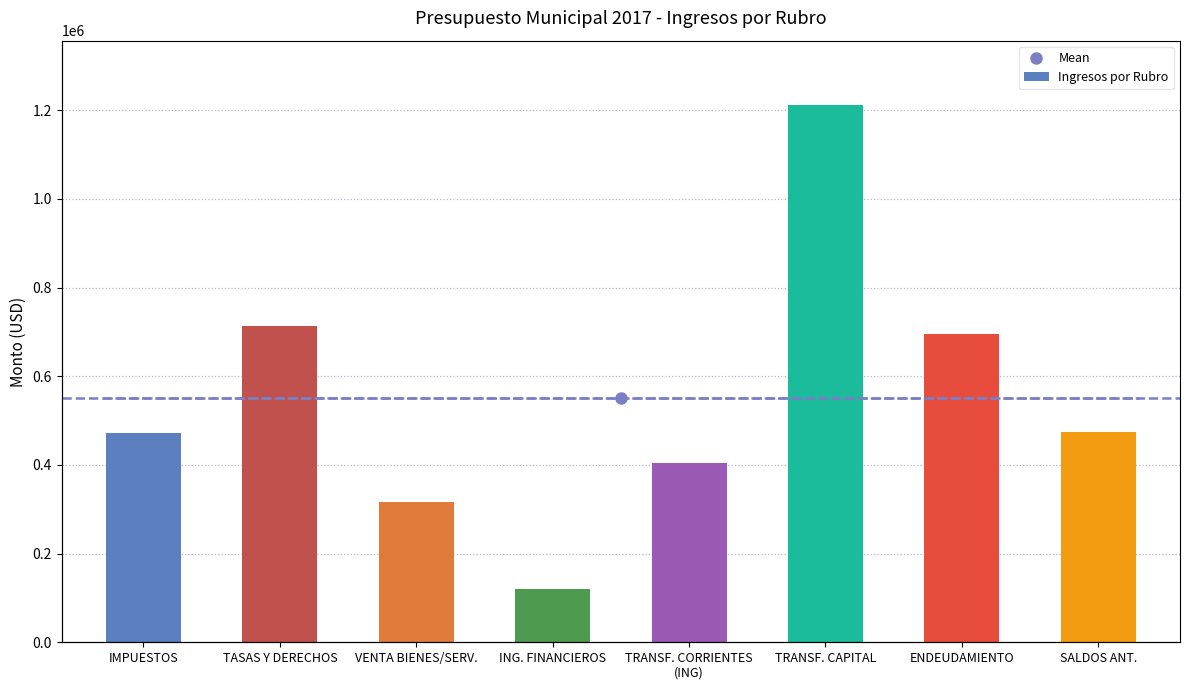

Which category has the highest value across all series?

TRANSF. CAPITAL